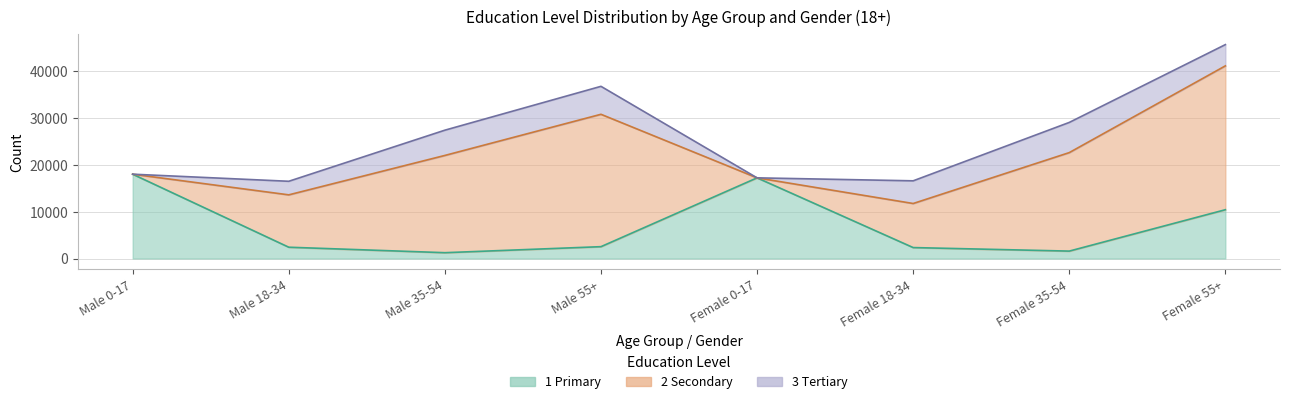

The 1 Primary series shows 1932 at Male 35-54. True or false?

False